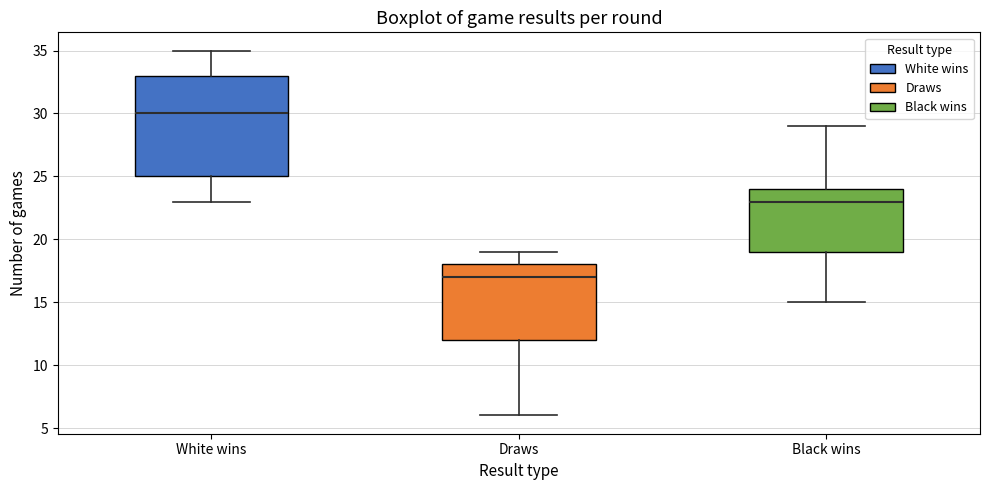

Where does the upper whisker of the box for Draws end on the y-axis? The values are not printed on the chart, so give them approximately, as read against the axis.

19